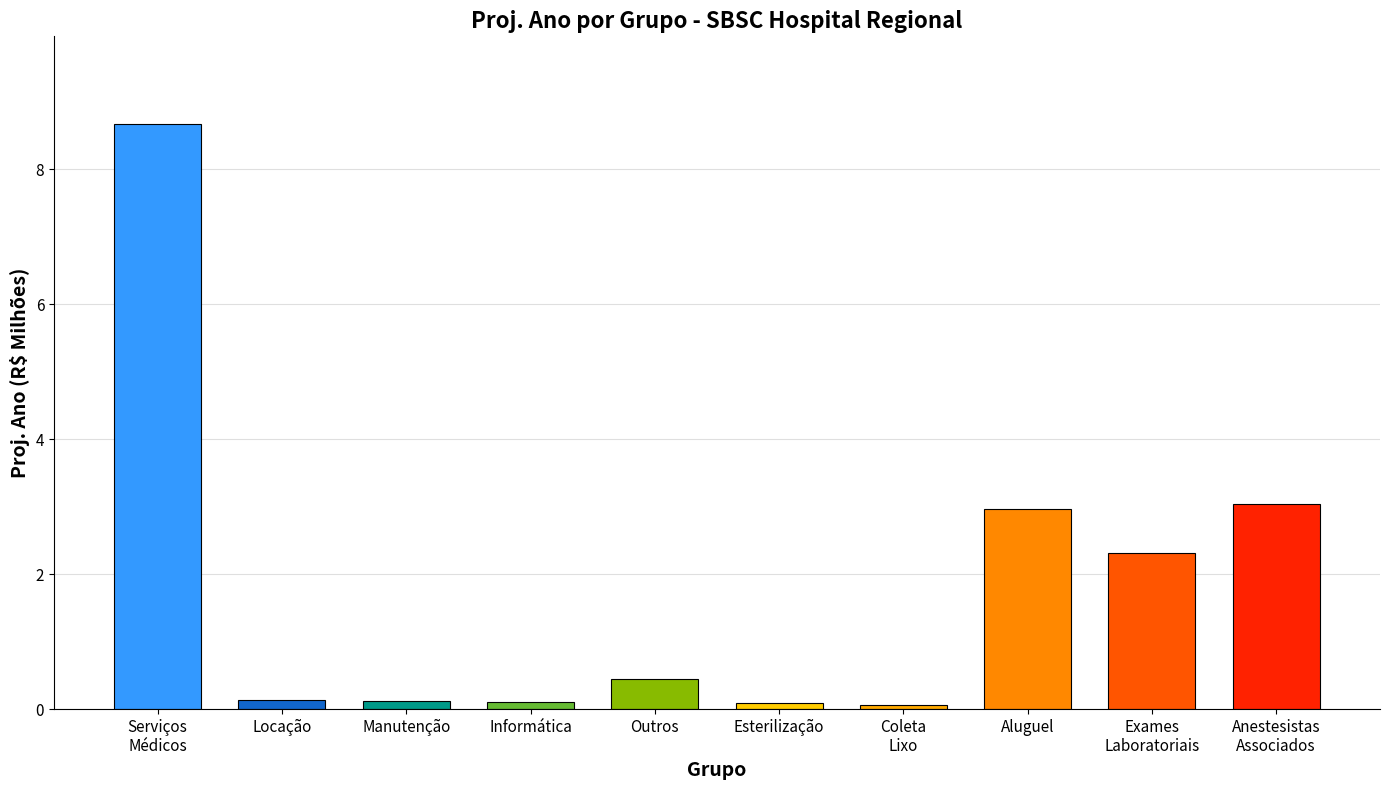

Reading left to right, extract all data points from this chart.

Serviços
Médicos=8.7	Locação=0.1	Manutenção=0.1	Informática=0.1	Outros=0.4	Esterilização=0.1	Coleta
Lixo=0.1	Aluguel=3.0	Exames
Laboratoriais=2.3	Anestesistas
Associados=3.0